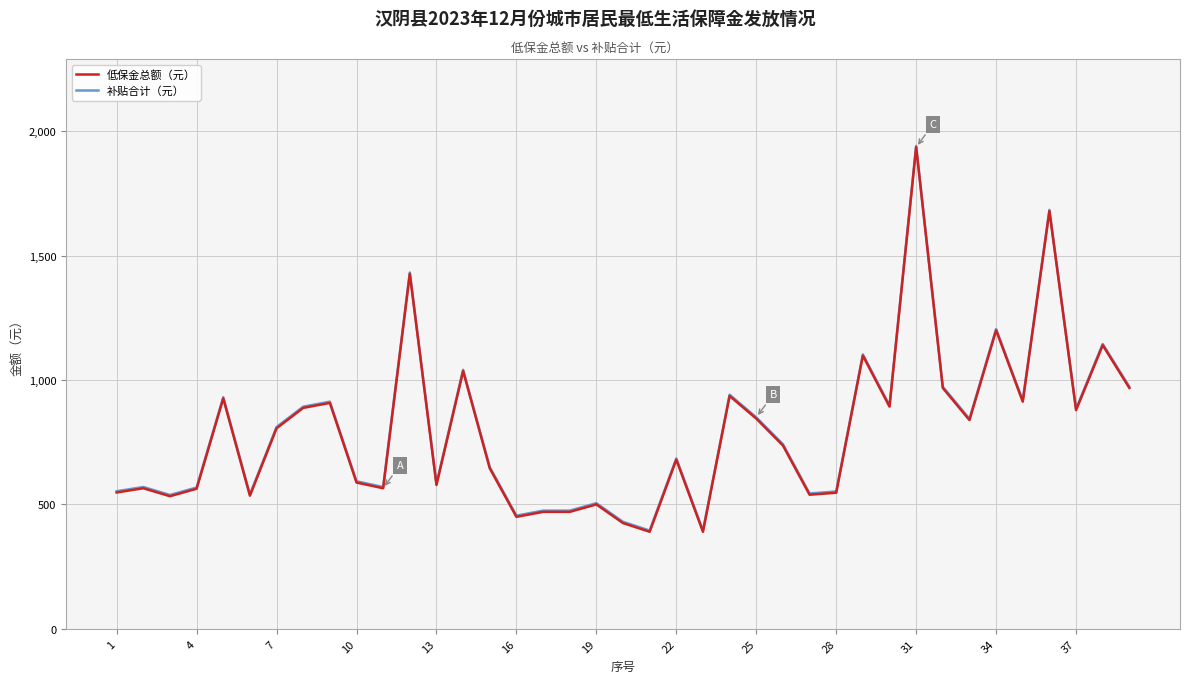

What is the maximum value shown in the chart?

1941